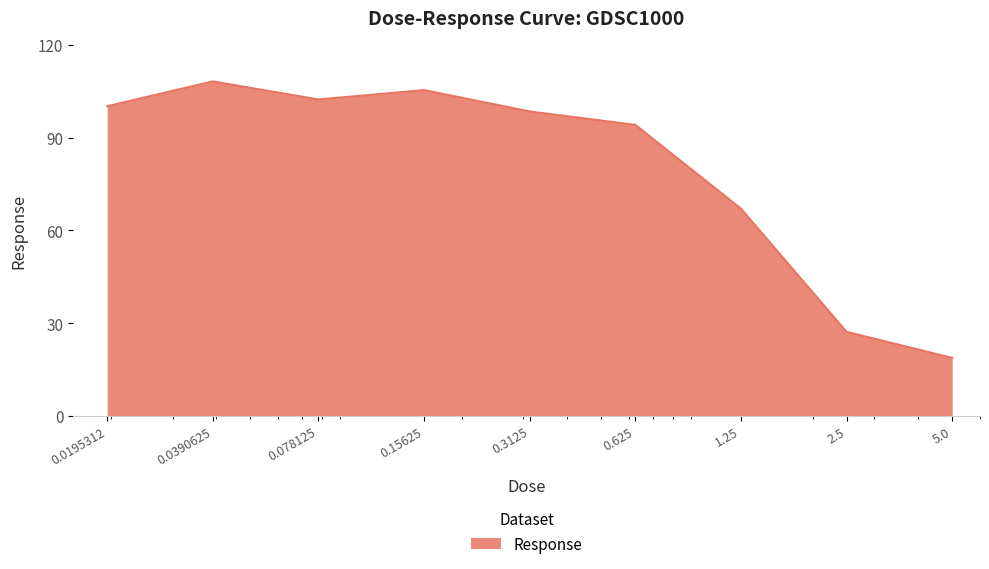

What is the difference between the maximum and minimum values?

89.4